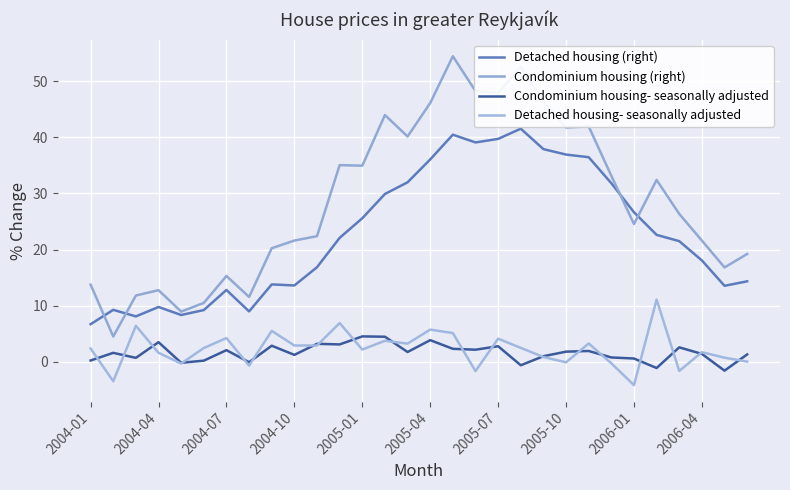

Where is the first local maximum for Condominium housing- seasonally adjusted?

2004-04